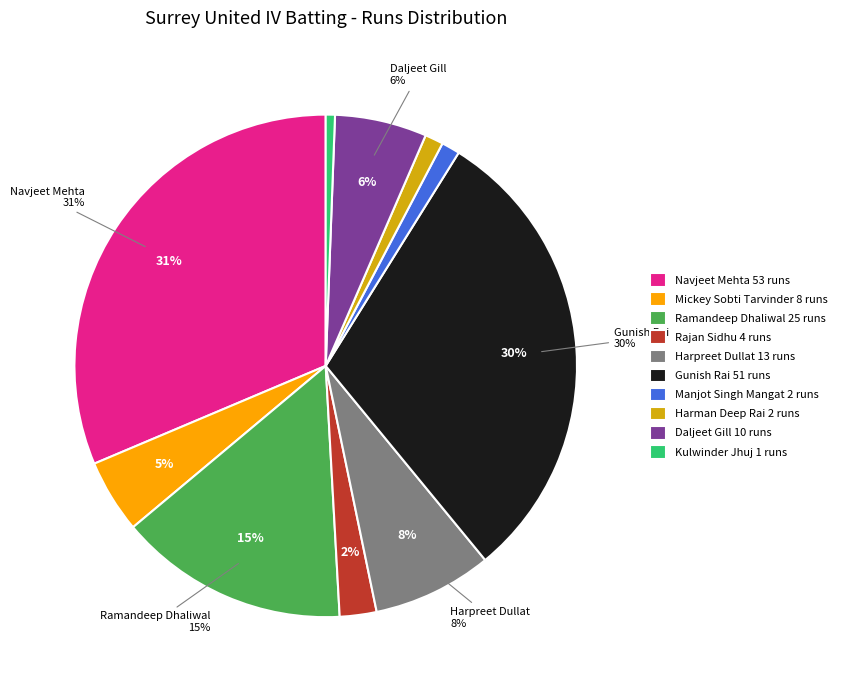

Which category has the biggest portion of the pie?

Navjeet Mehta